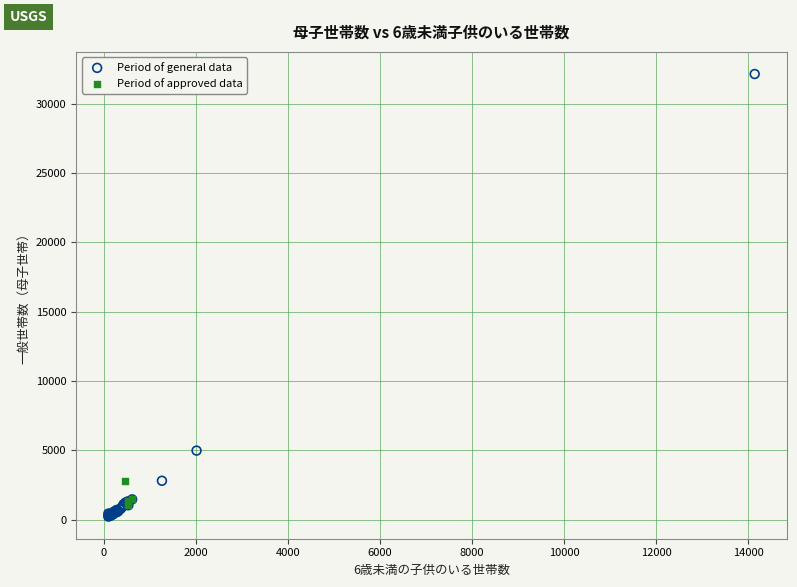

Which series contains the highest Y value?

Period of general data